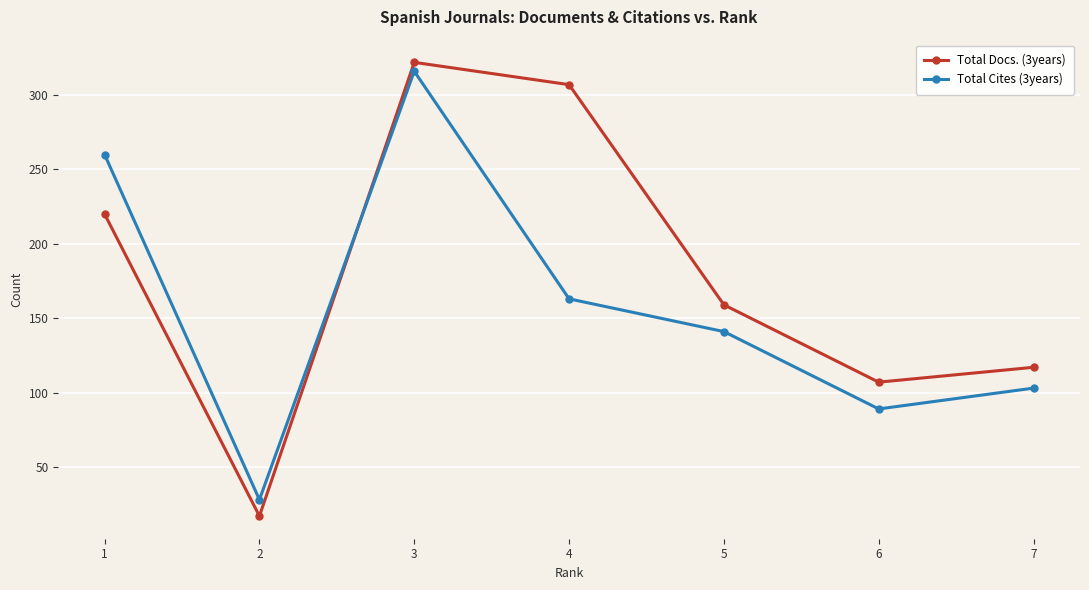

Which label corresponds to the largest value in the chart?

3